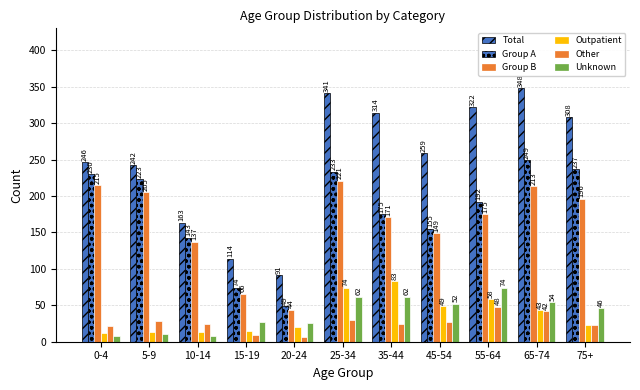

Count the number of categories in the chart.

11